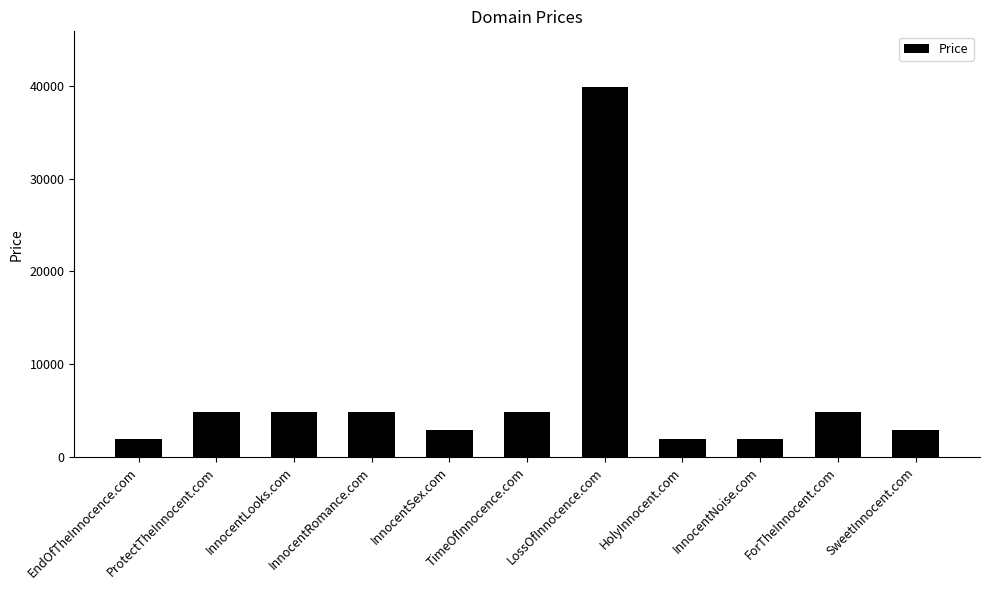

What is the label of the 3rd bar from the left?

InnocentLooks.com